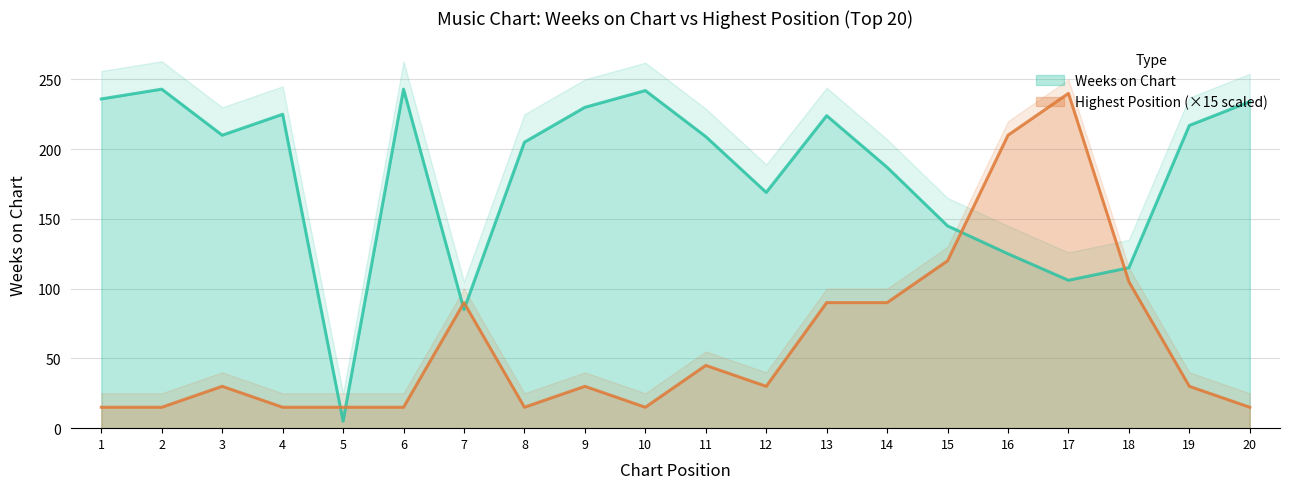

How many interior local valleys does the Weeks on Chart series have?

5